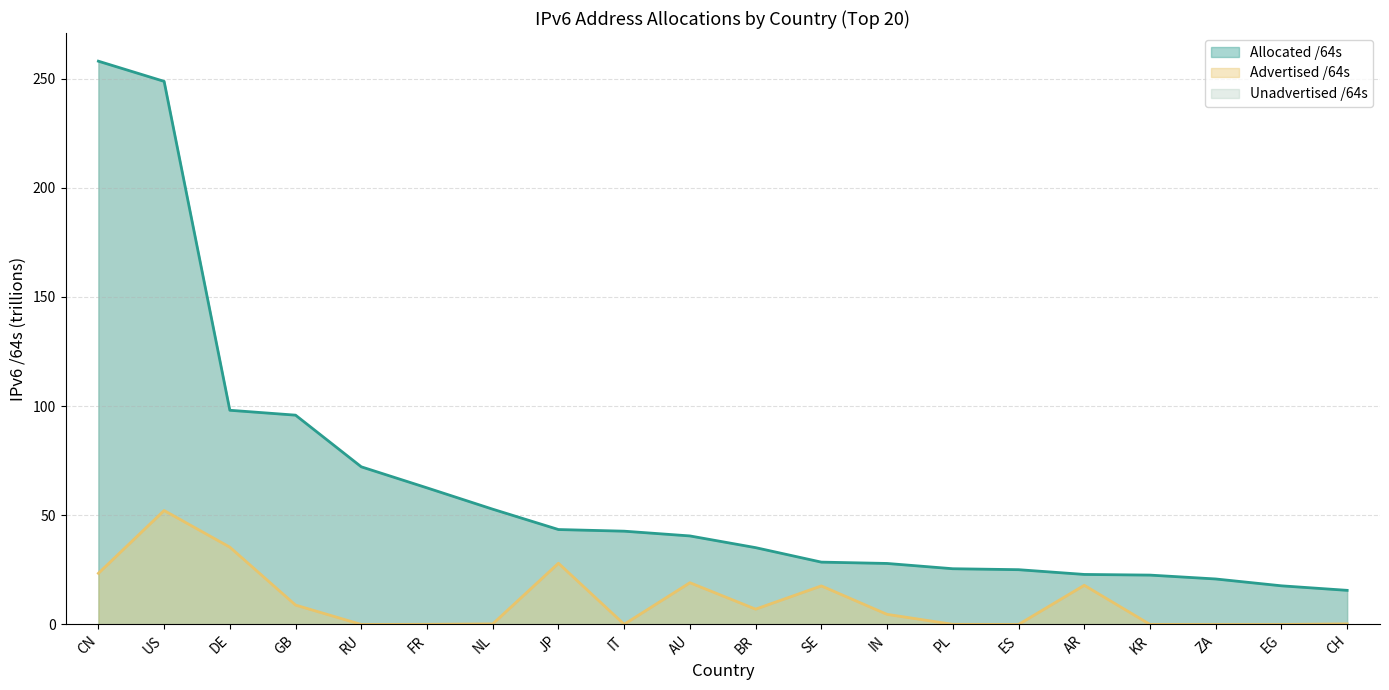

What is the total value across all series at IN?

32.6